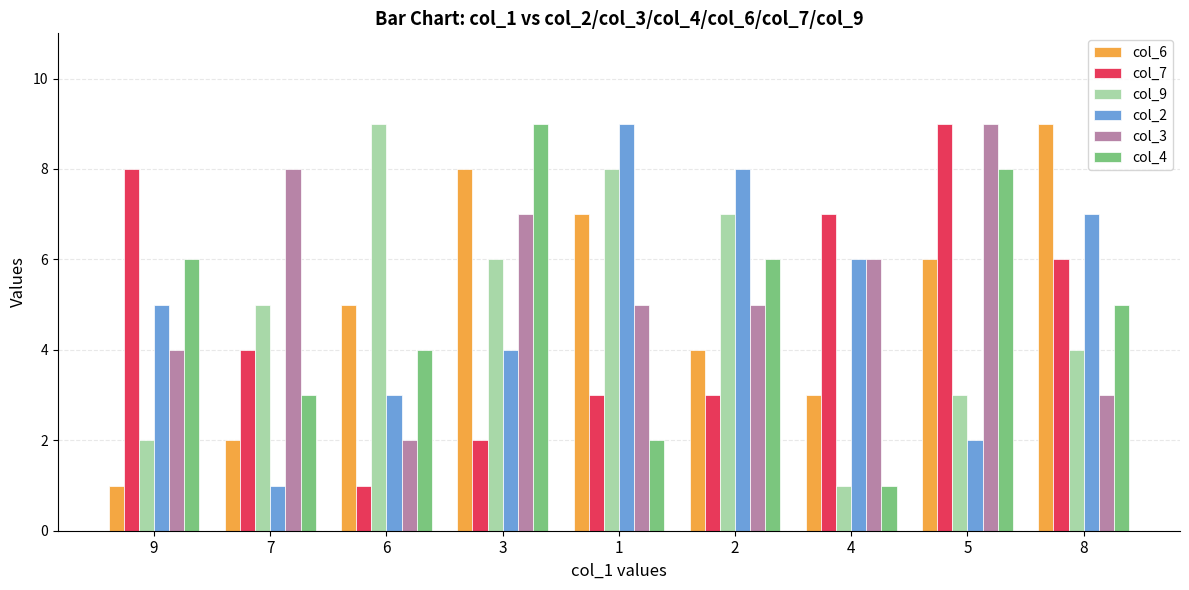

What is the greatest value displayed?

9